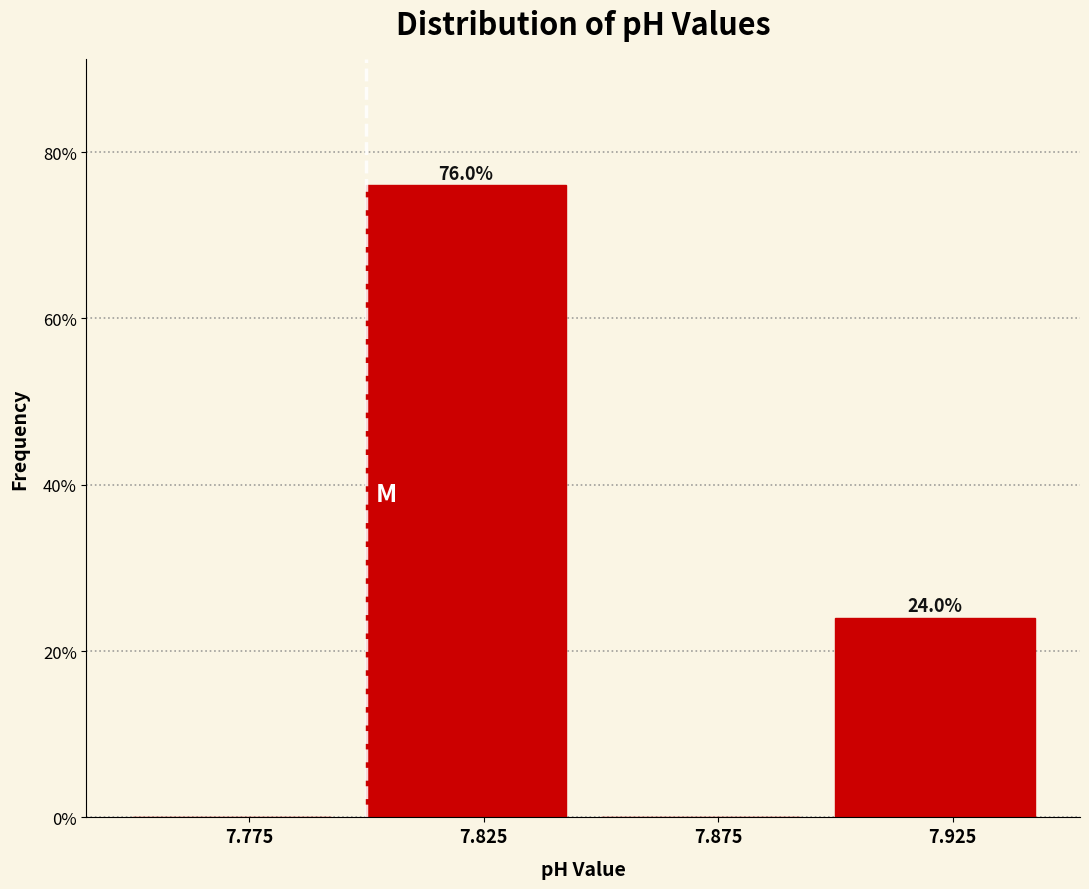

Over which range of the x-axis is the bar tallest?

7.80 to 7.85